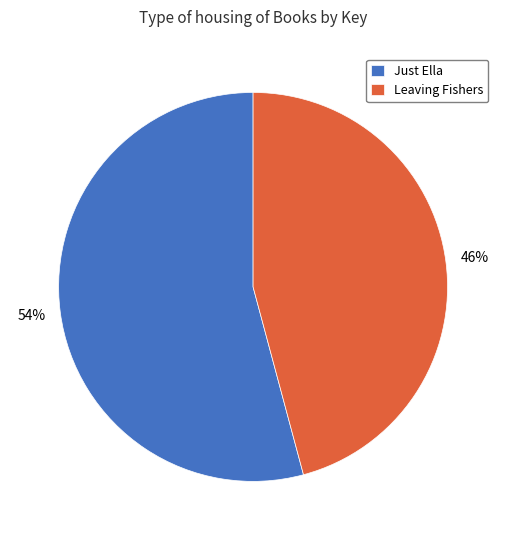

Which slice represents more than half of the pie?

Just Ella